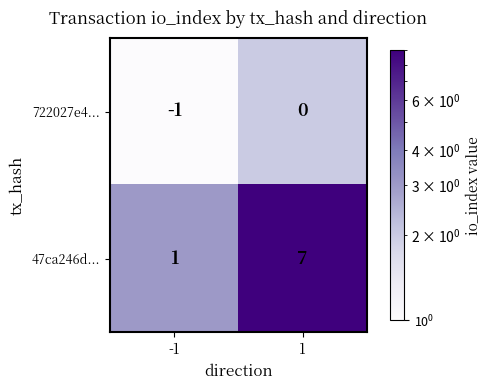

Reading left to right, transcribe all the data shown in this chart.

722027e4...: -1	0
47ca246d...: 1	7